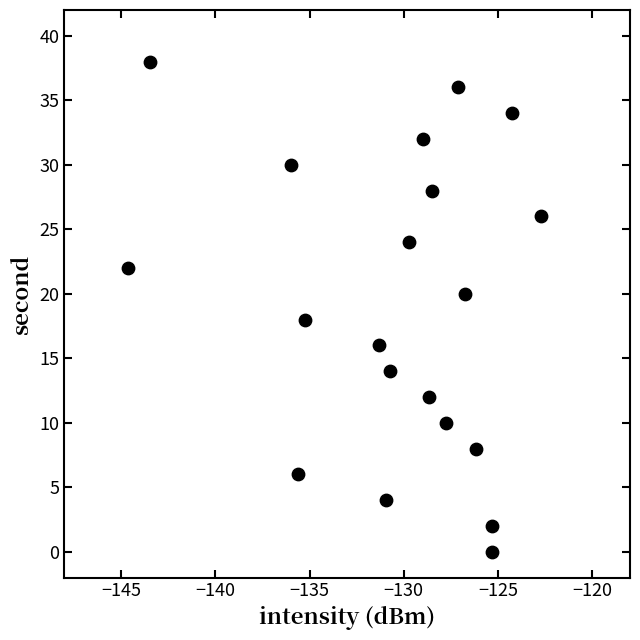

What is the range of Y values (max minus min)?

38